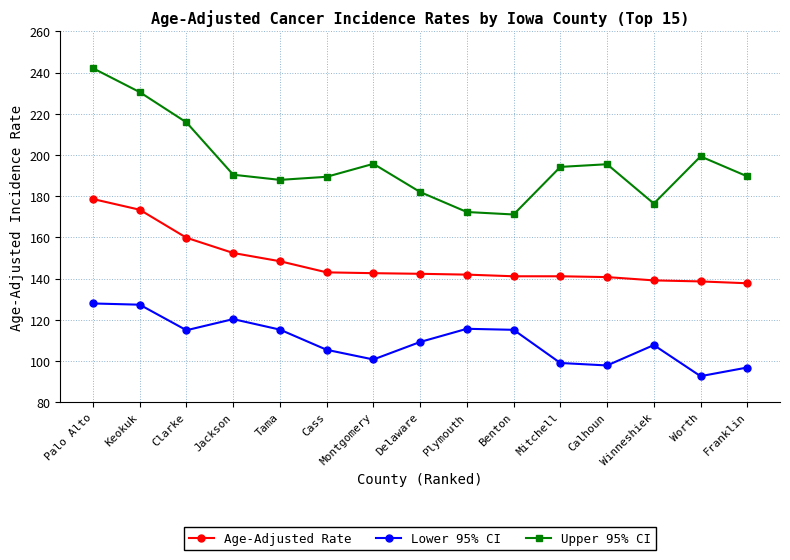

What value does the Lower 95% CI series have at Jackson?

120.3